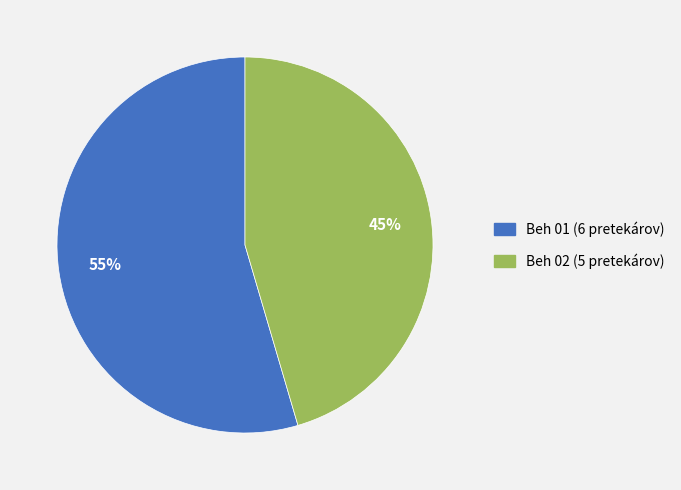

To the nearest percent, what is the combined percentage of Beh 01 and Beh 02?

100%